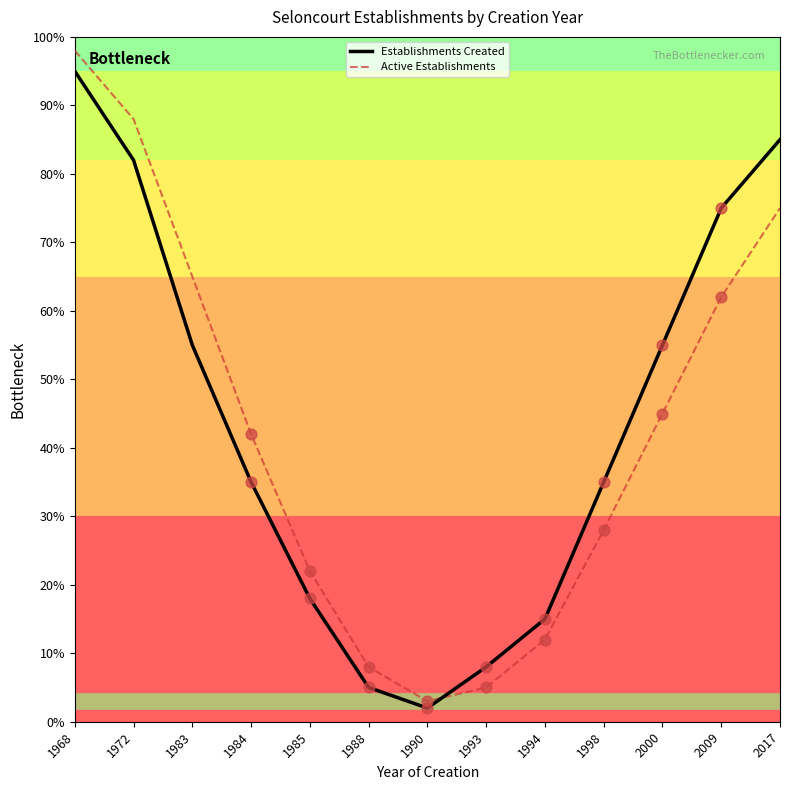

At how many categories does at least one series exceed 45?

6